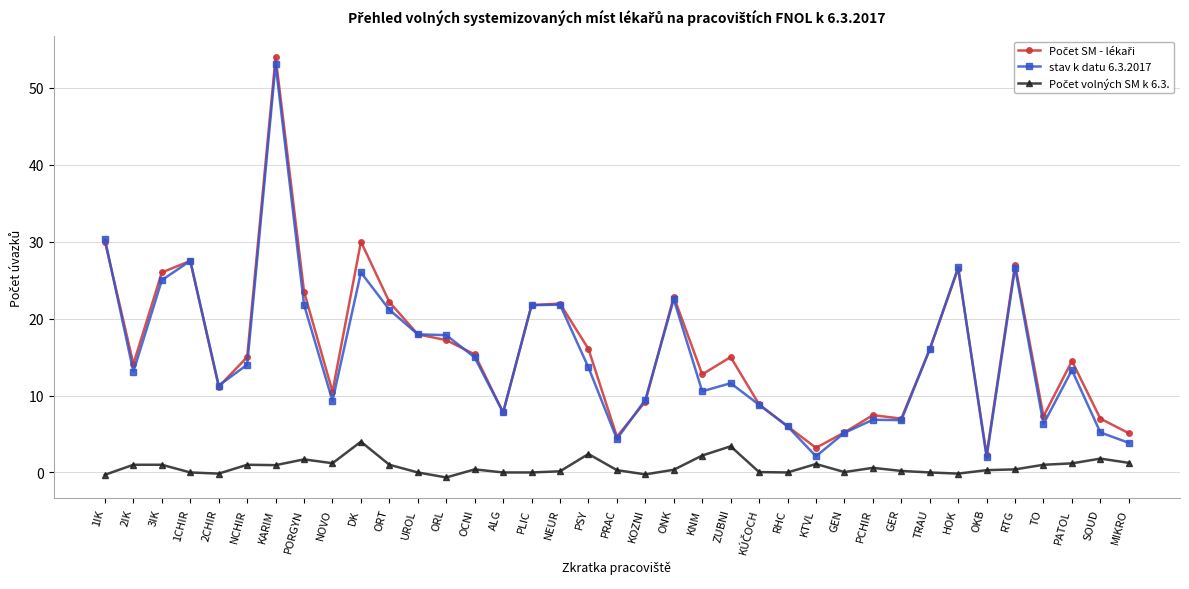

What is the label of the 28th point from the left?

PCHIR